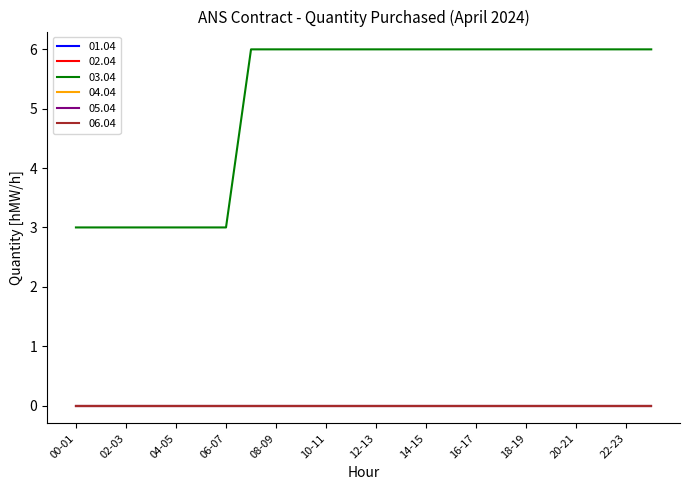

Does the chart display data point markers on the line(s)?

No